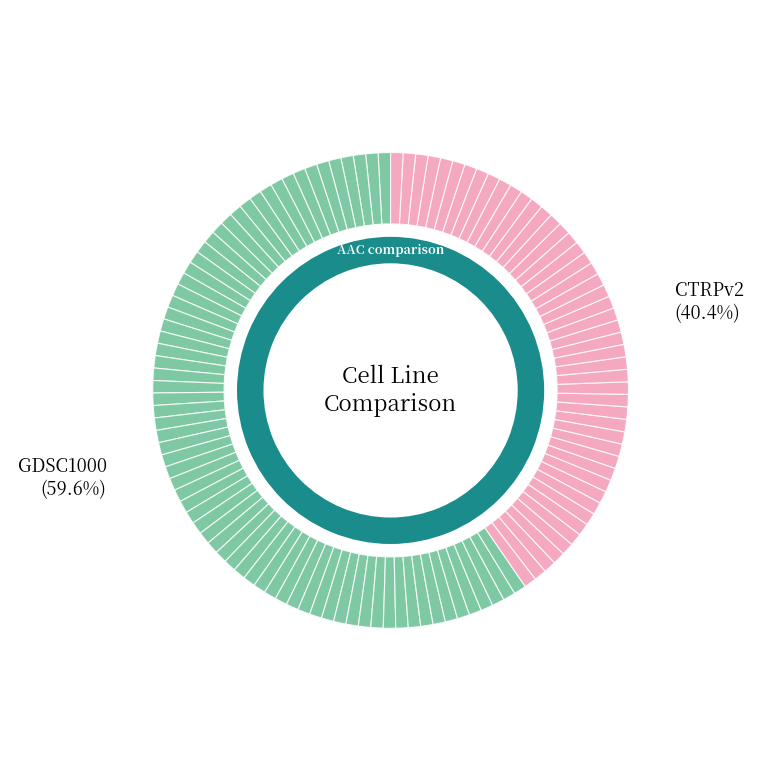

Which has a higher value, GDSC1000 or CTRPv2?

GDSC1000